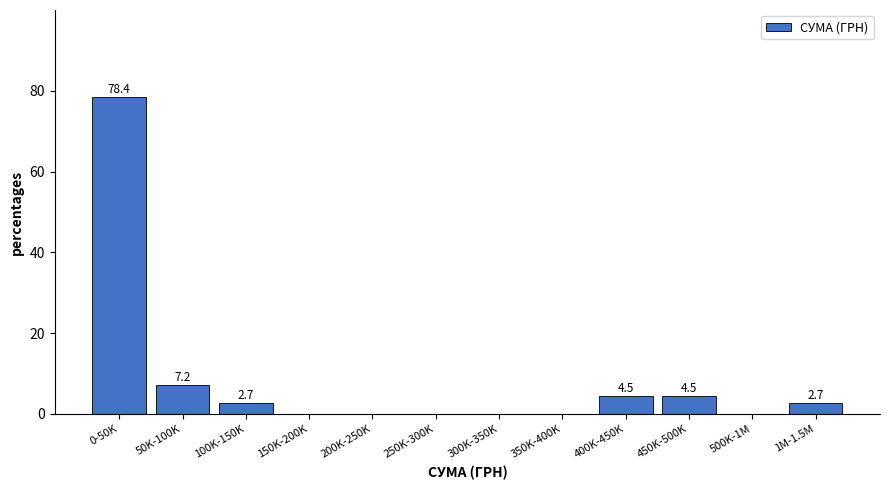

Reading left to right, extract all data points from this chart.

0-50K=78.4	50K-100K=7.2	100K-150K=2.7	150K-200K=0.0	200K-250K=0.0	250K-300K=0.0	300K-350K=0.0	350K-400K=0.0	400K-450K=4.5	450K-500K=4.5	500K-1M=0.0	1M-1.5M=2.7